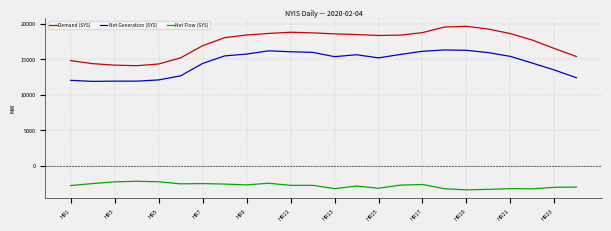

List the series in order of their peak value, highest first.

Demand (SYS), Net Generation (SYS), Net Flow (SYS)